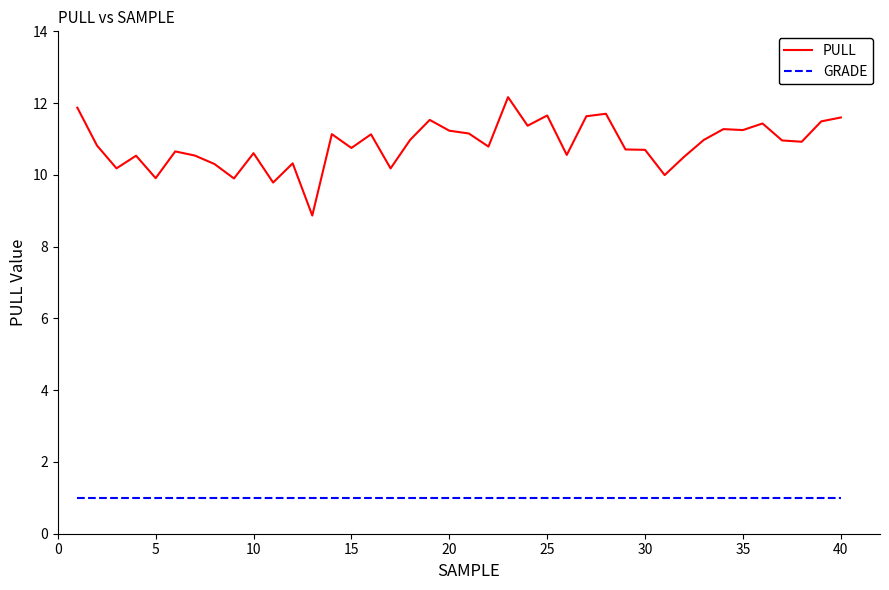

Which series has the largest range (max minus min)?

PULL